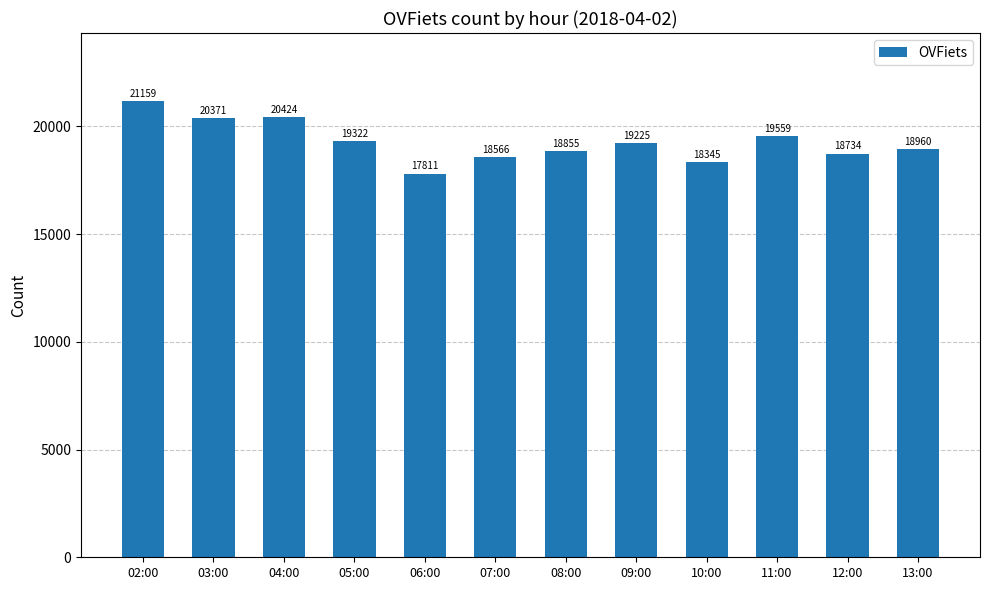

Reading left to right, what are all the values shown in this chart?

02:00=21159	03:00=20371	04:00=20424	05:00=19322	06:00=17811	07:00=18566	08:00=18855	09:00=19225	10:00=18345	11:00=19559	12:00=18734	13:00=18960